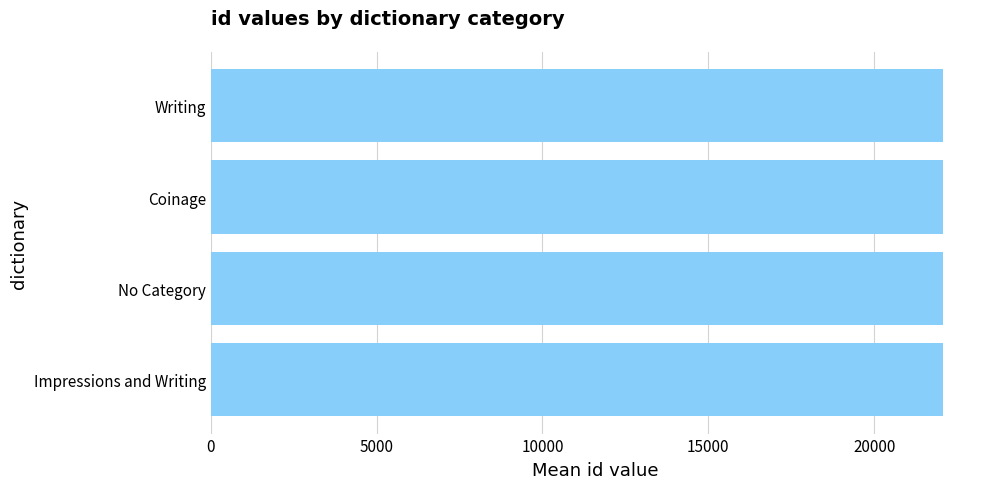

What is the minimum value shown in the chart?

22083.0